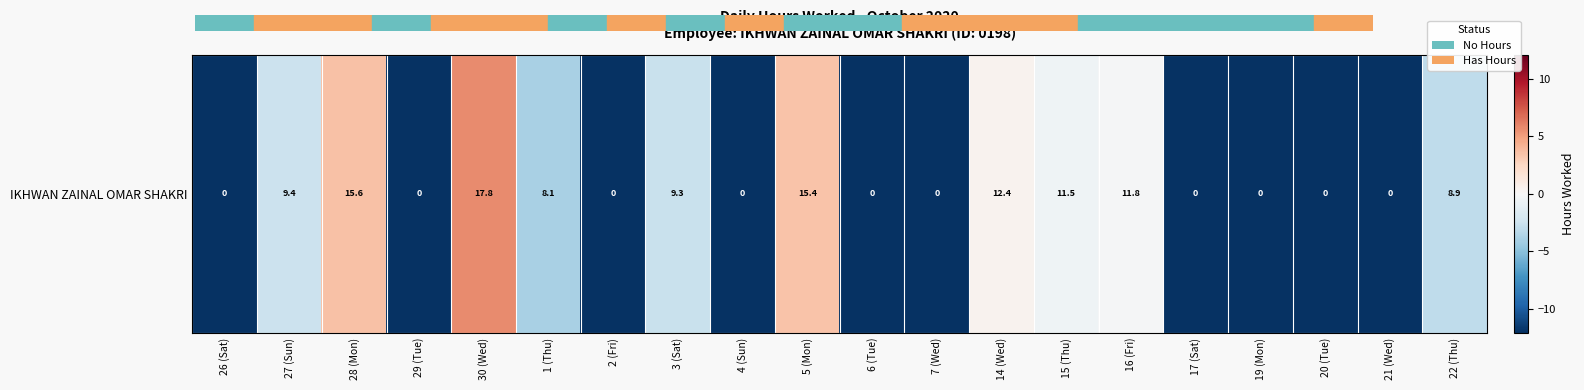

Reading left to right, transcribe all the data shown in this chart.

26 (Sat)=-12.0	27 (Sun)=-2.6	28 (Mon)=3.5	29 (Tue)=-12.0	30 (Wed)=5.7	1 (Thu)=-4.0	2 (Fri)=-12.0	3 (Sat)=-2.7	4 (Sun)=-12.0	5 (Mon)=3.4	6 (Tue)=-12.0	7 (Wed)=-12.0	14 (Wed)=0.4	15 (Thu)=-0.6	16 (Fri)=-0.2	17 (Sat)=-12.0	19 (Mon)=-12.0	20 (Tue)=-12.0	21 (Wed)=-12.0	22 (Thu)=-3.1